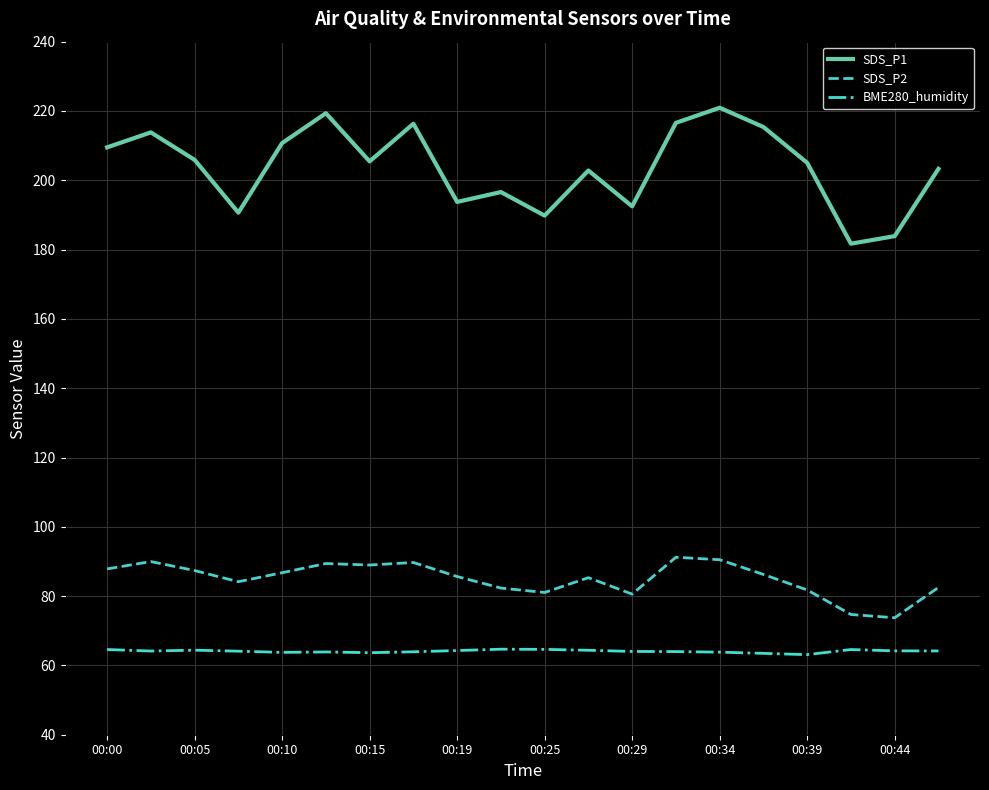

What is the minimum value shown in the chart?

63.1